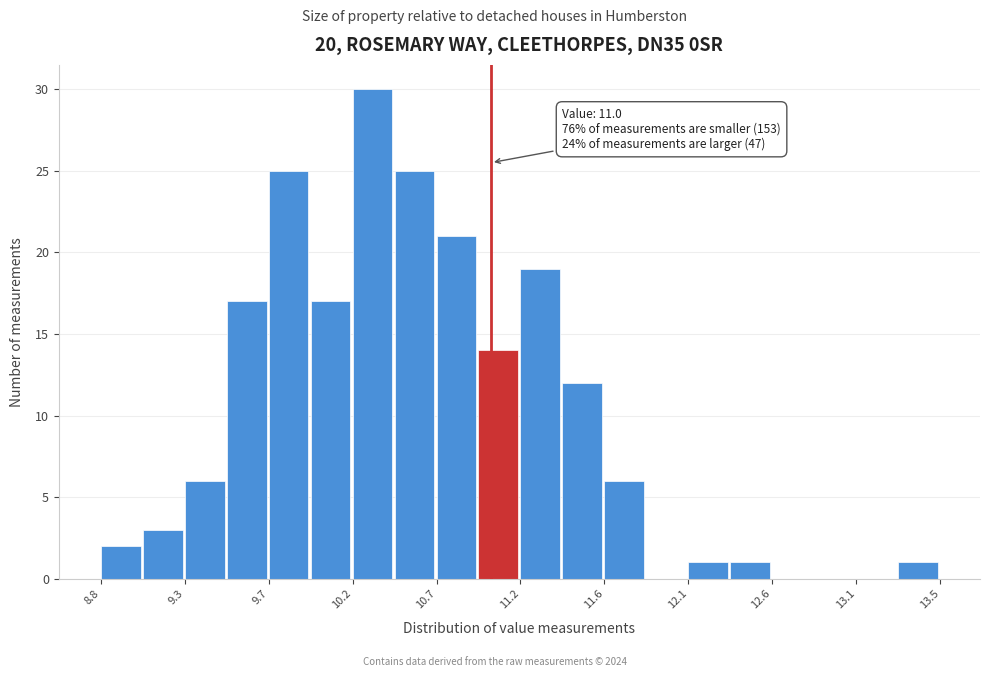

Which range on the x-axis has the tallest bar?

10.20 to 10.45